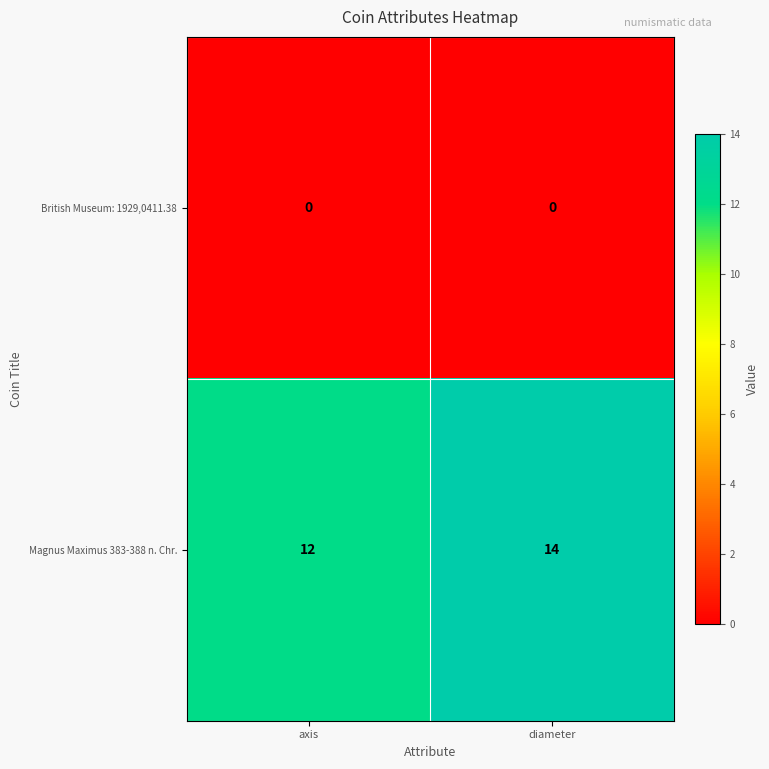

At axis, list the series in order from largest to smallest.

Magnus Maximus 383-388 n. Chr., British Museum: 1929,0411.38